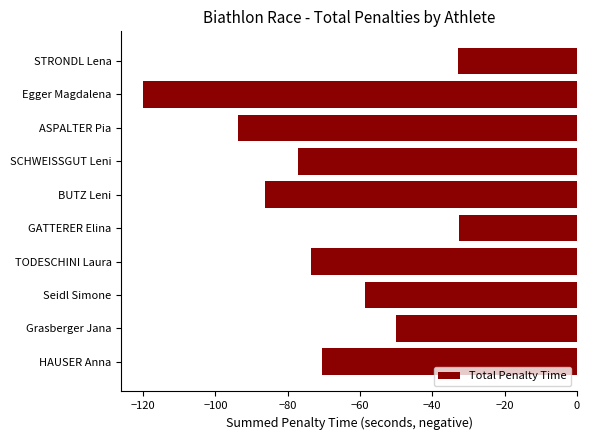

What is the minimum value shown in the chart?

-120.0